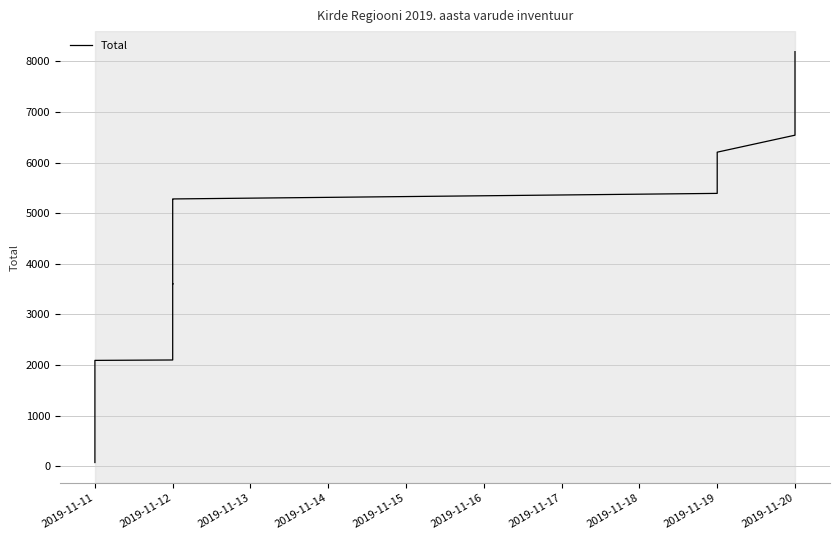

Reading left to right, extract all data points from this chart.

77.2	159.9	411.0	472.6	946.1	1556.4	1661.9	2080.9	2093.6	2101.4	3338.1	3385.9	3596.7	3610.2	3598.3	3624.9	3633.9	3744.3	4092.0	4309.7	4321.8	4332.8	4371.6	5098.9	5276.7	5280.9	5390.6	5605.1	5737.4	5819.7	6117.7	6204.4	6539.8	6696.6	6951.2	7148.3	8189.0